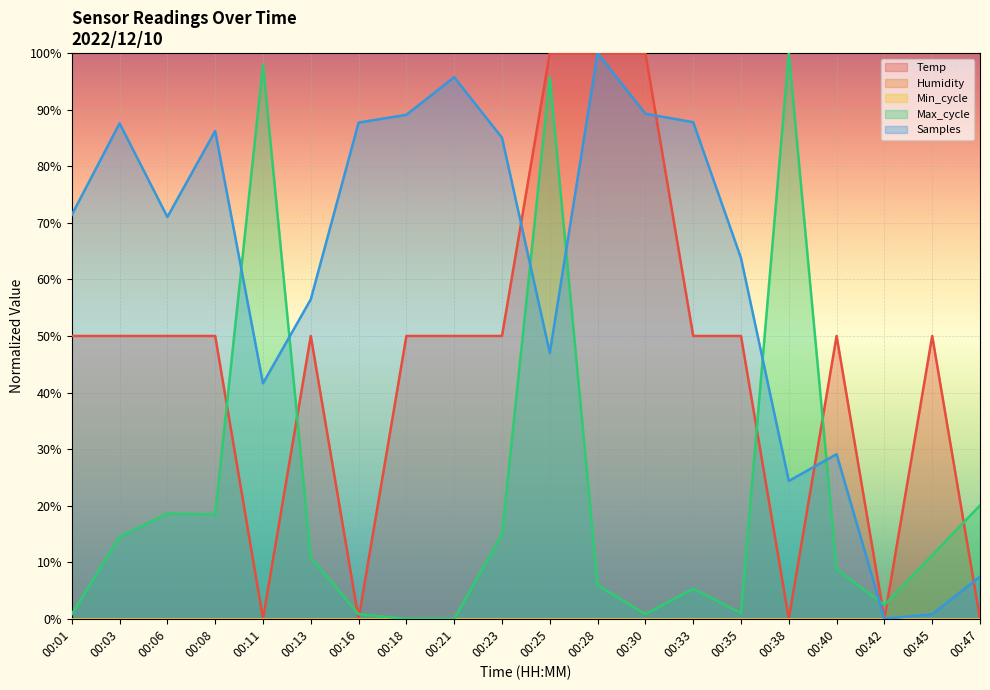

What is the average value of the Samples series?

61.1